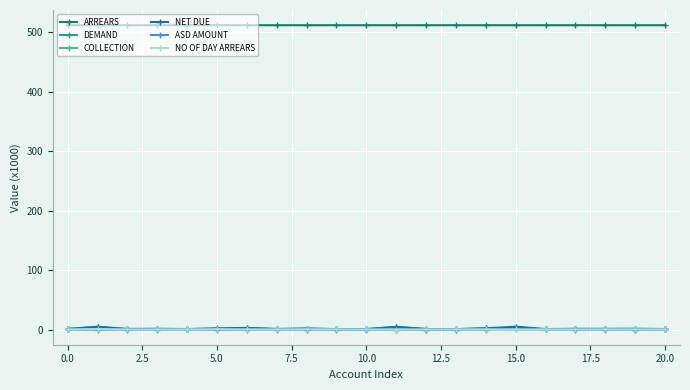

Which series has the largest total across all categories?

ARREARS